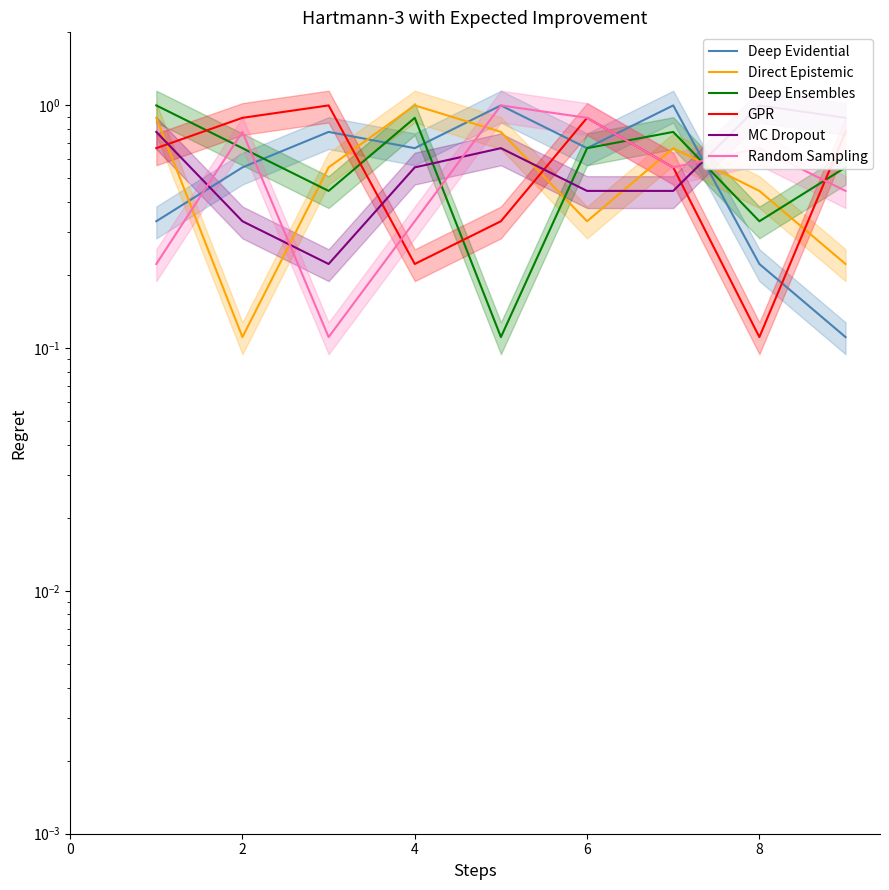

Which series has the widest spread of values?

Deep Evidential